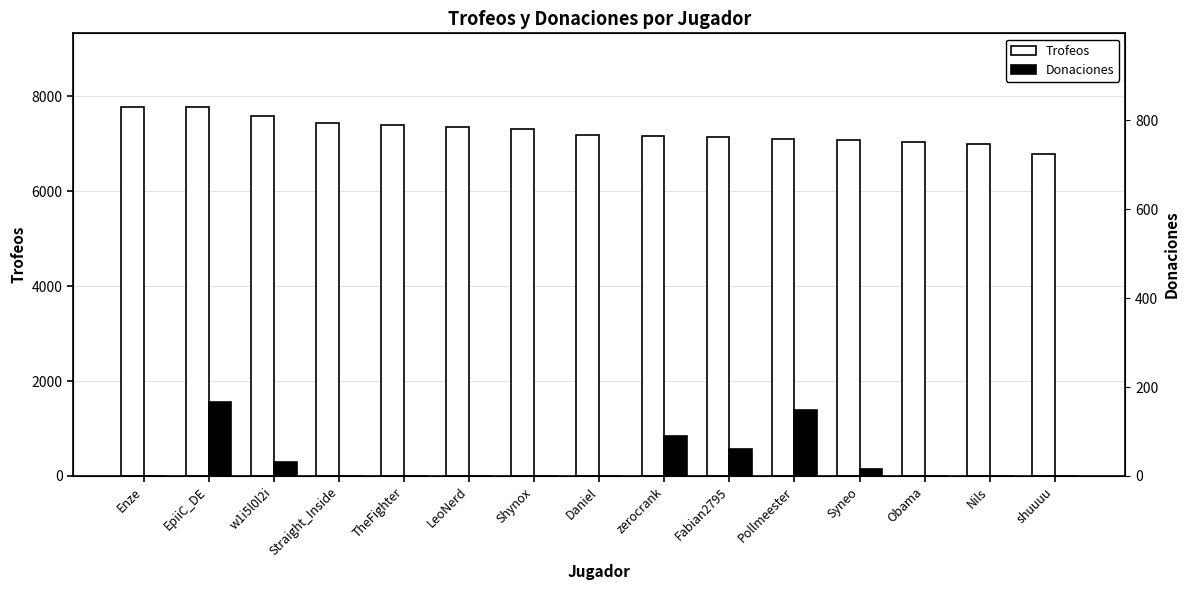

The Donaciones series shows 98 at Nils. True or false?

False